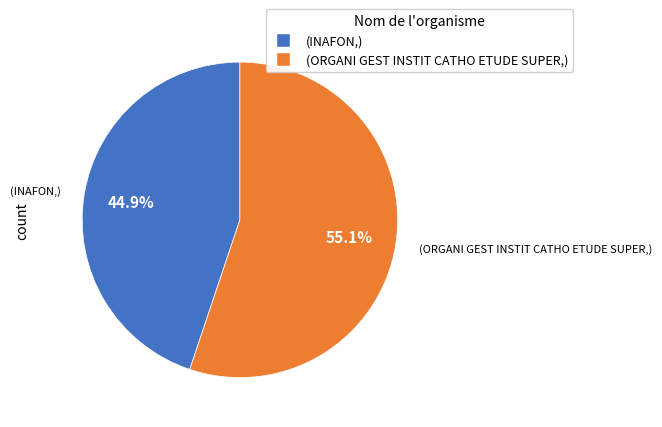

Does any single category account for the majority?

Yes